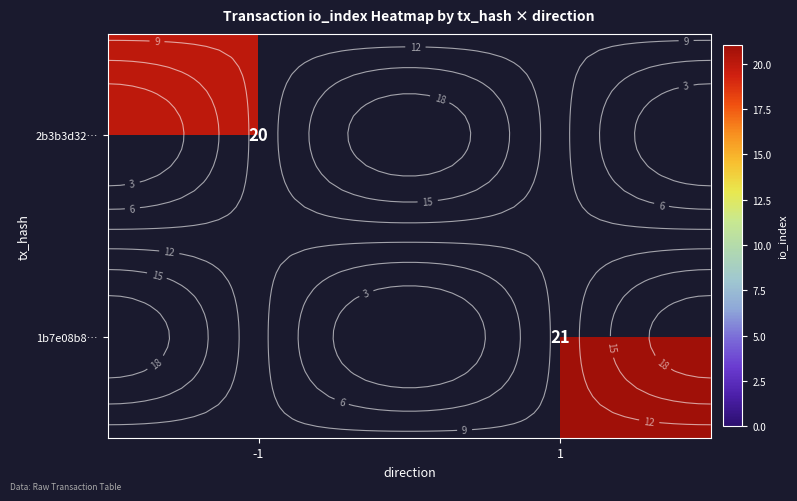

What is the minimum value shown in the chart?

20.0